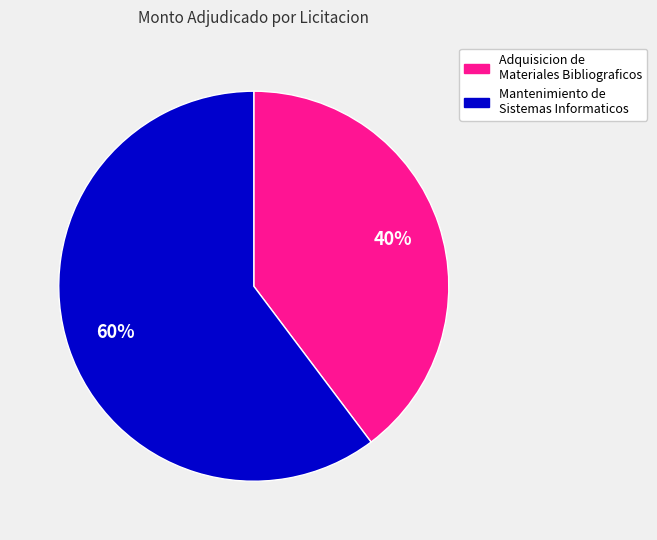

Is there any slice that represents more than half of the pie?

Yes